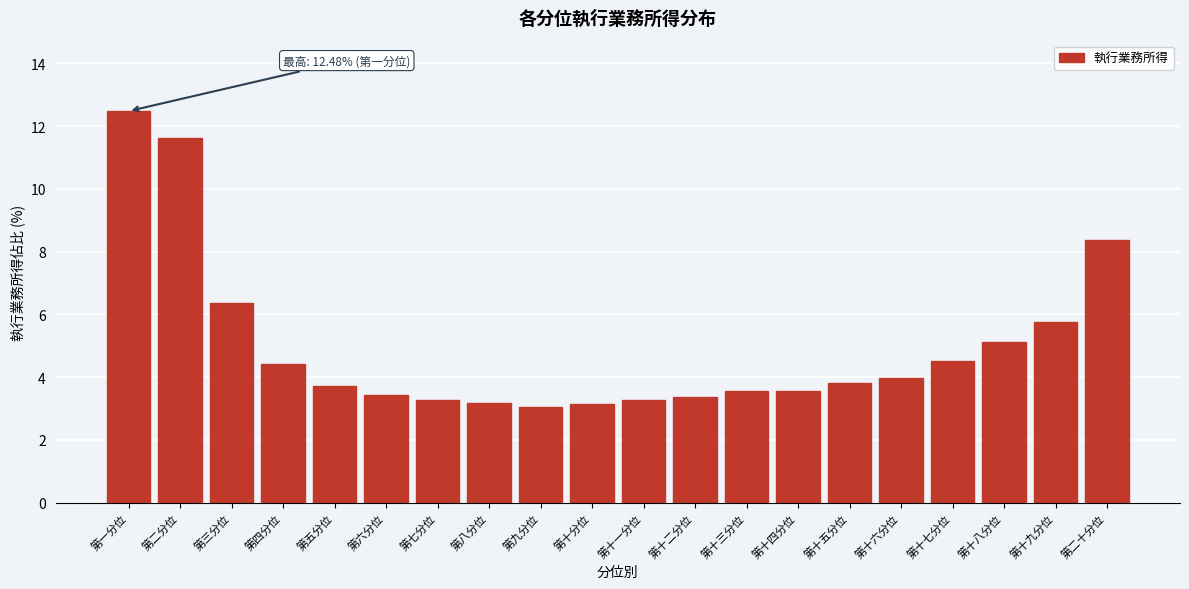

What is the value of the 14th bar from the left?

3.6